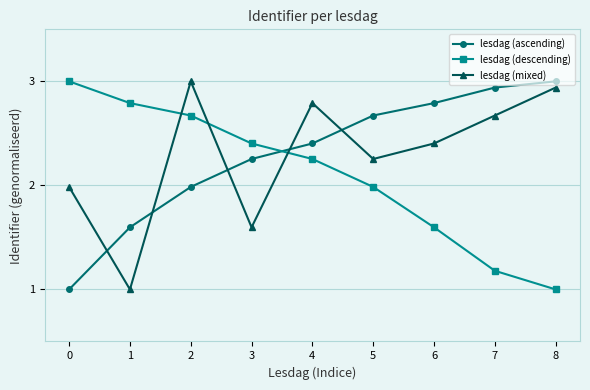

At which label does lesdag (descending) reach its minimum?

8